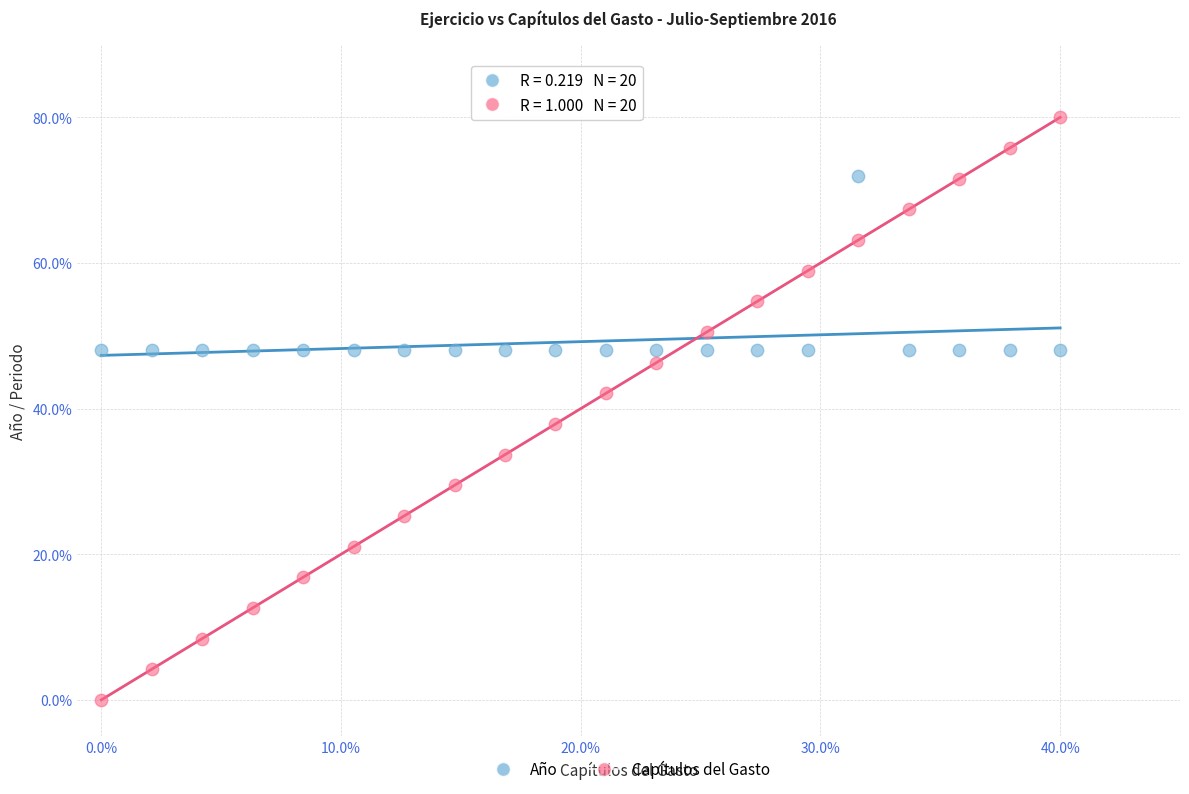

Which series contains the lowest Y value?

Capítulos del Gasto